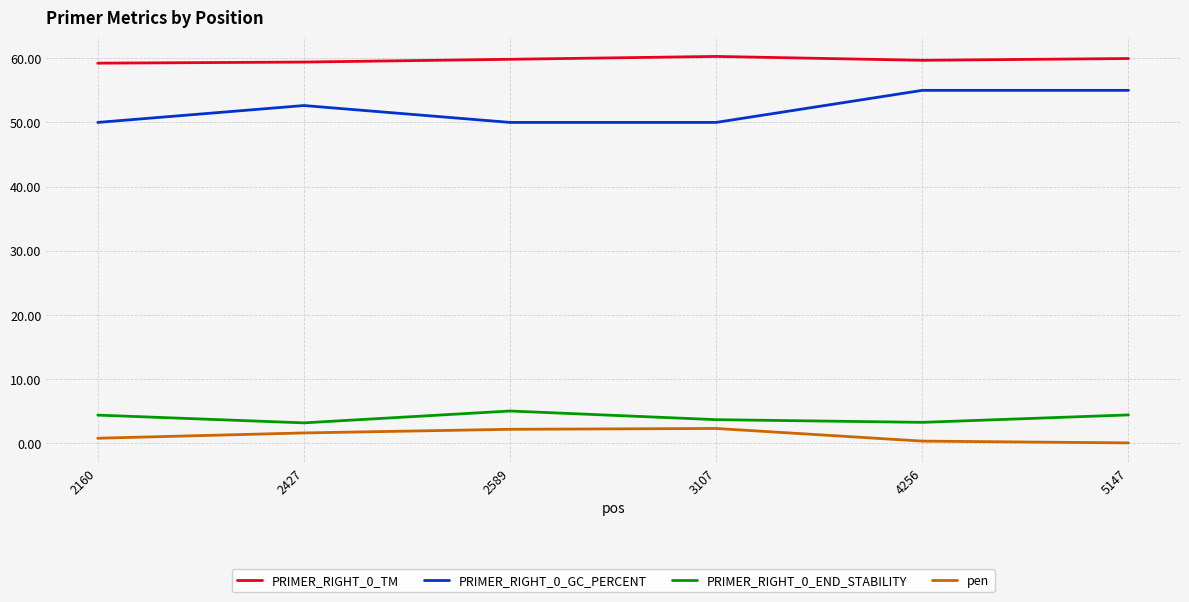

True or false: PRIMER_RIGHT_0_END_STABILITY and pen intersect in this chart.

False